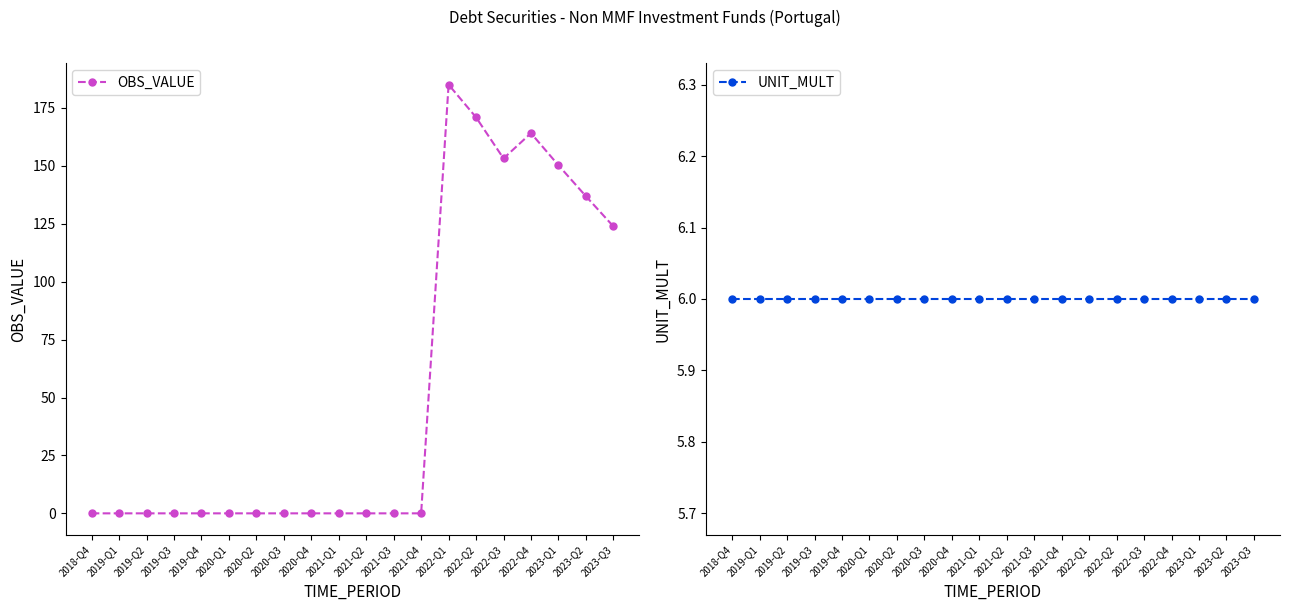

Which series has the largest total across all categories?

OBS_VALUE